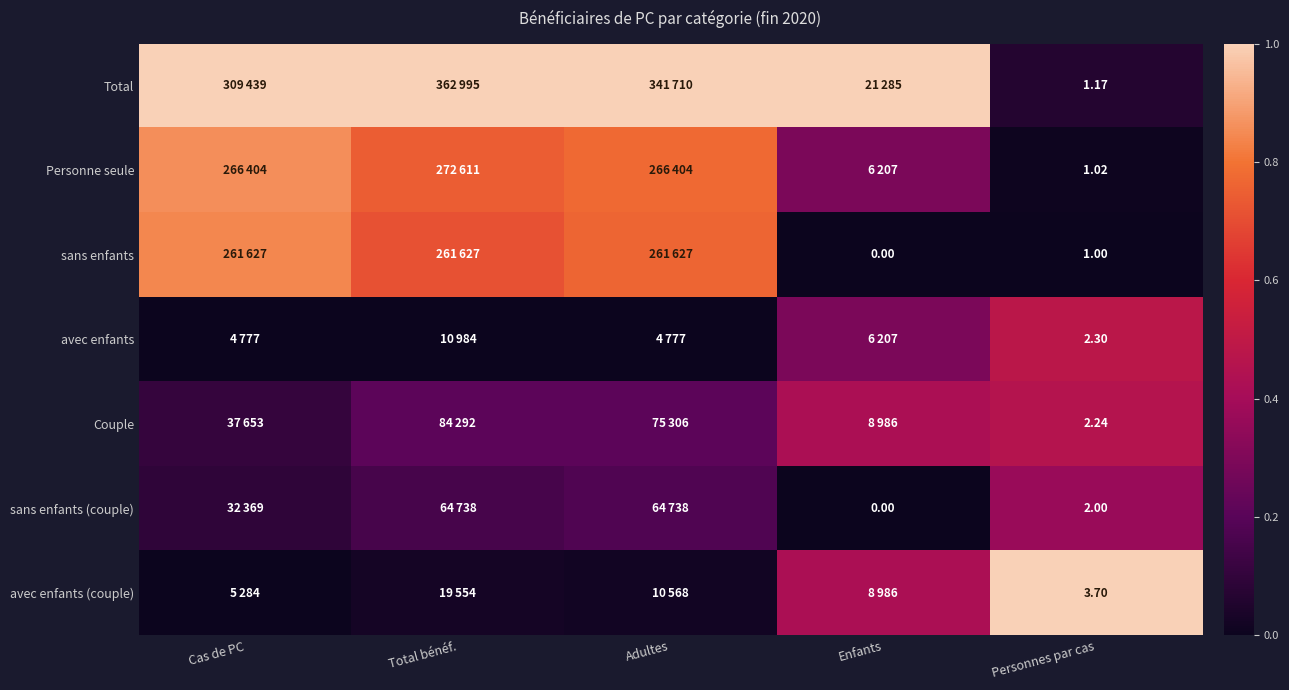

Is the value of sans enfants (couple) at Personnes par cas greater than the value of sans enfants at Adultes?

No